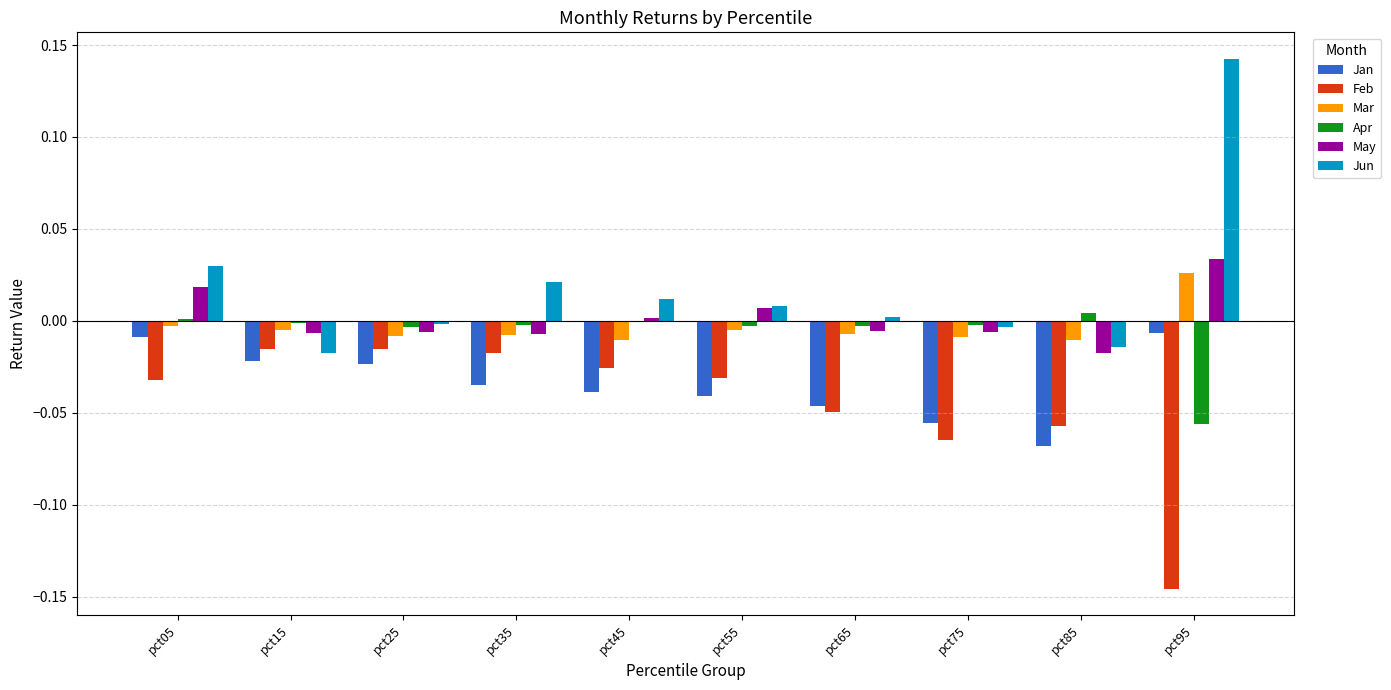

Which series has the largest total across all categories?

Jun